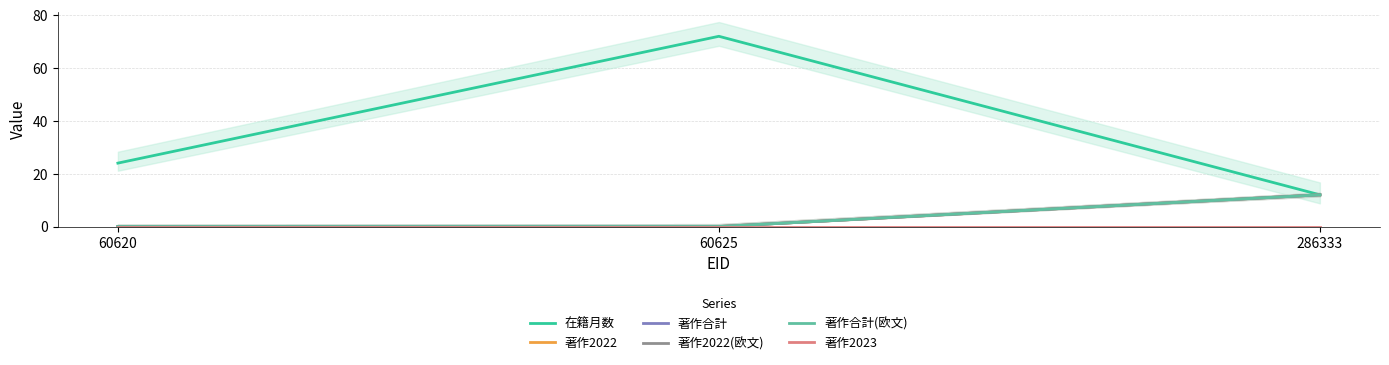

Reading left to right, what are all the values shown in this chart?

在籍月数: 24	72	12
著作2022: 0	0	12
著作合計: 0	0	12
著作2022(欧文): 0	0	12
著作合計(欧文): 0	0	12
著作2023: 0	0	0